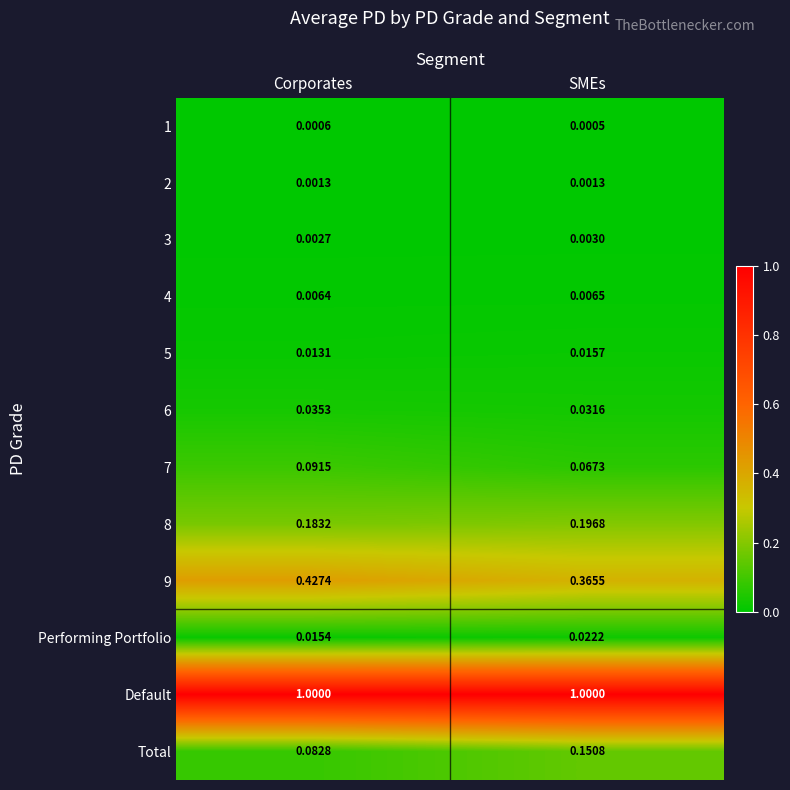

At which category is the sum across all series the highest?

SMEs